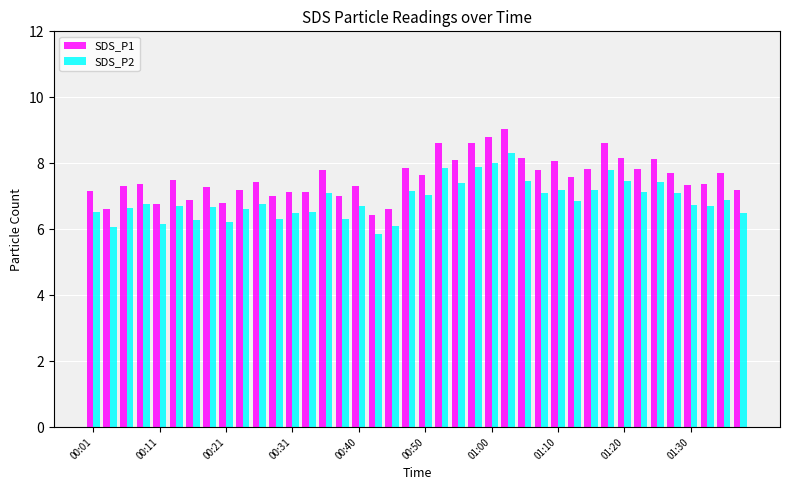

What is the average value of the SDS_P2 series?

6.9